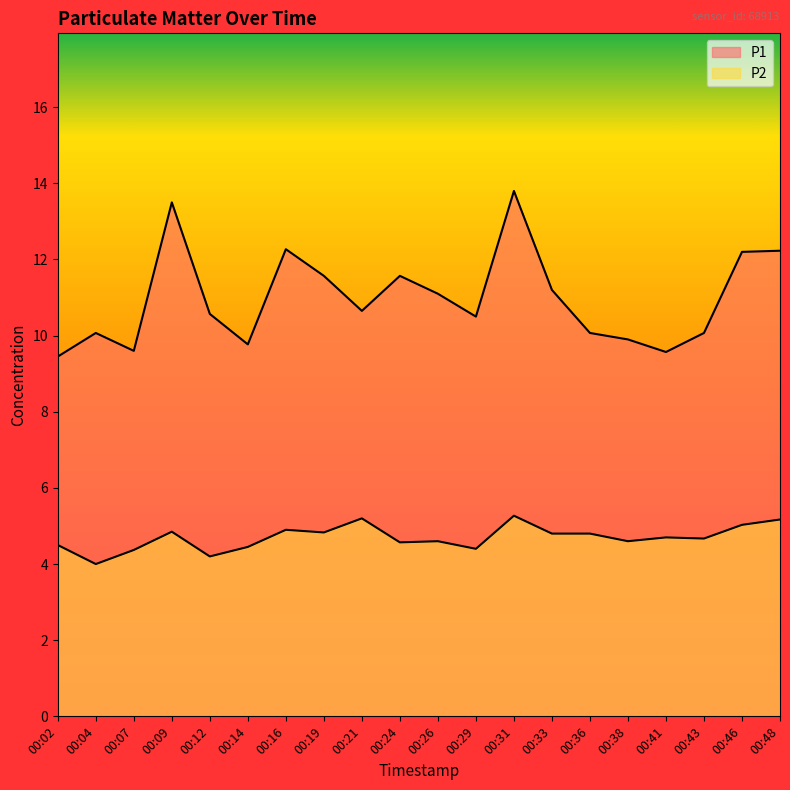

The value of P1 at 00:07 is 15.9. True or false?

False